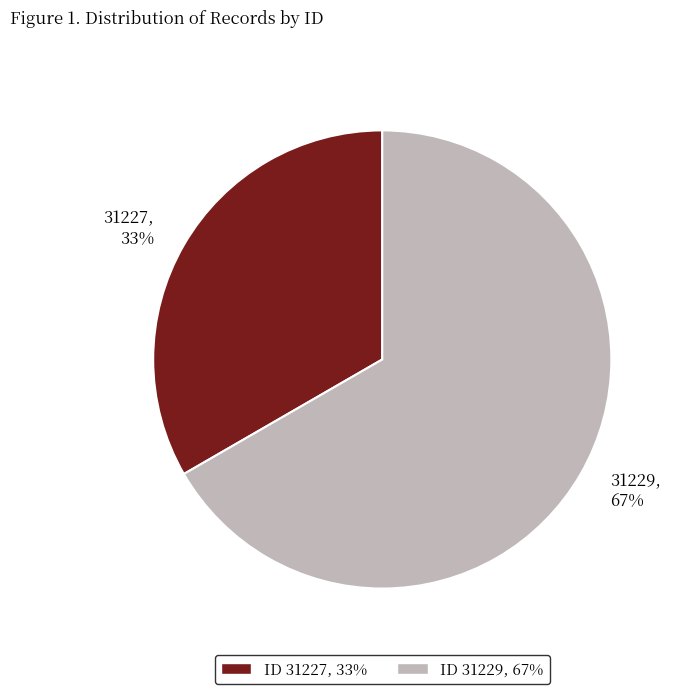

To the nearest percent, what is the average slice percentage?

50%